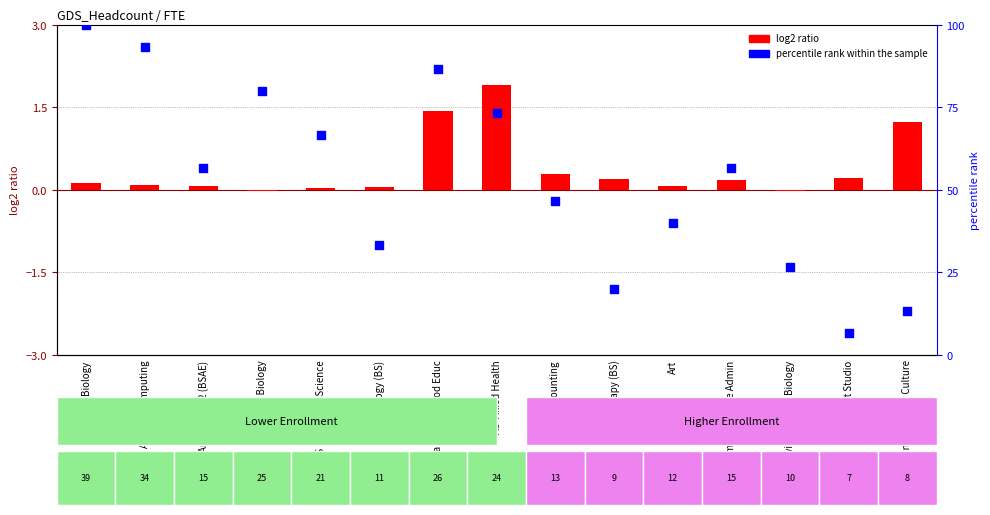

Which series has the largest Y range (max minus min)?

percentile rank within the sample